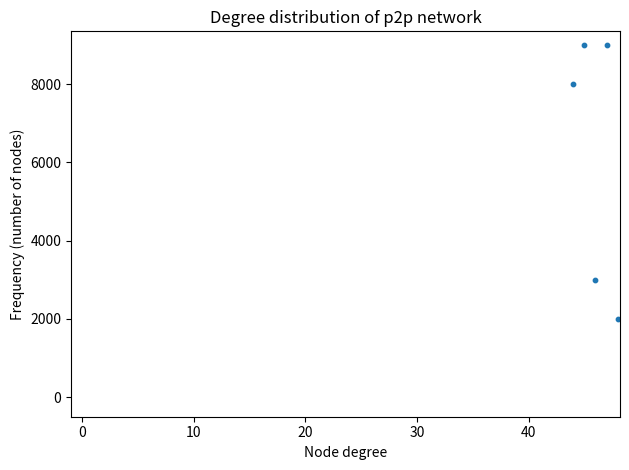

What is the range of X values (max minus min)?

4